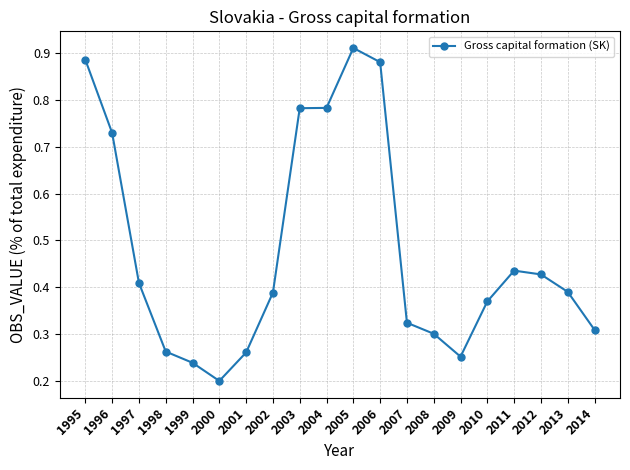

What is the sum of the values at 2012 and 1995?

1.3